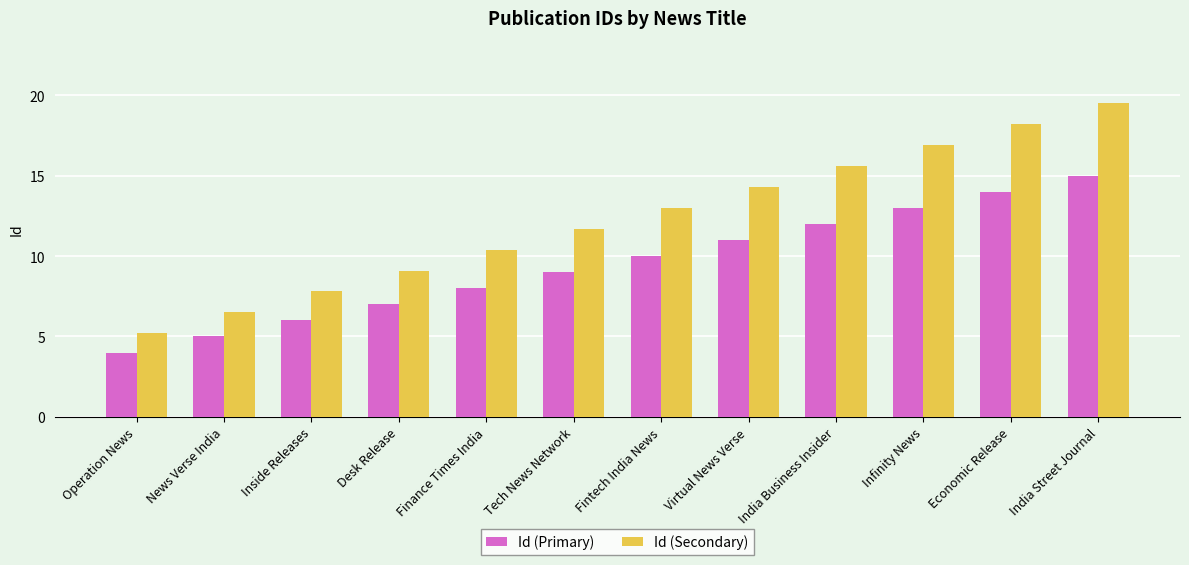

What is the average value of the Id (Primary) series?

9.5